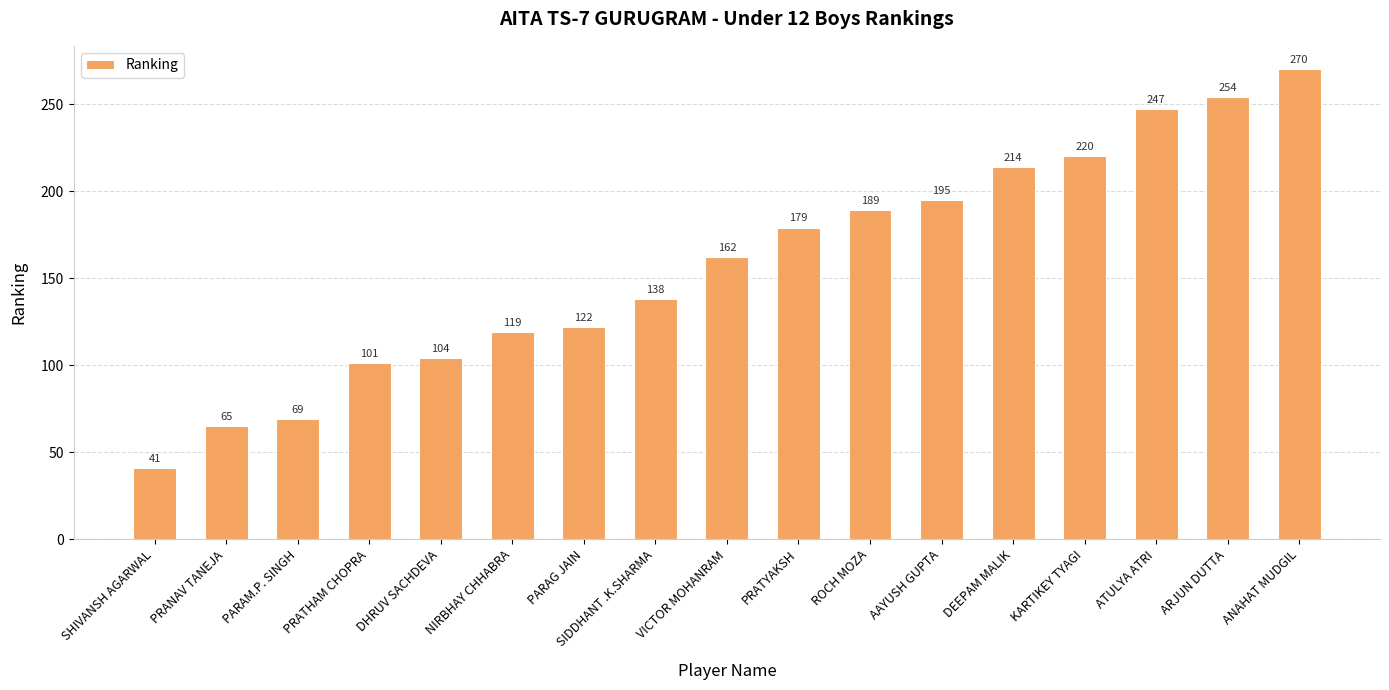

Reading right to left, transcribe all the data shown in this chart.

270	254	247	220	214	195	189	179	162	138	122	119	104	101	69	65	41